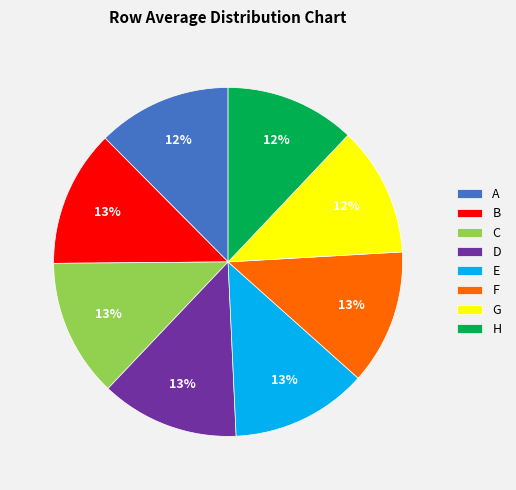

To the nearest percent, what is the difference between the largest and smallest slice percentages?

1%